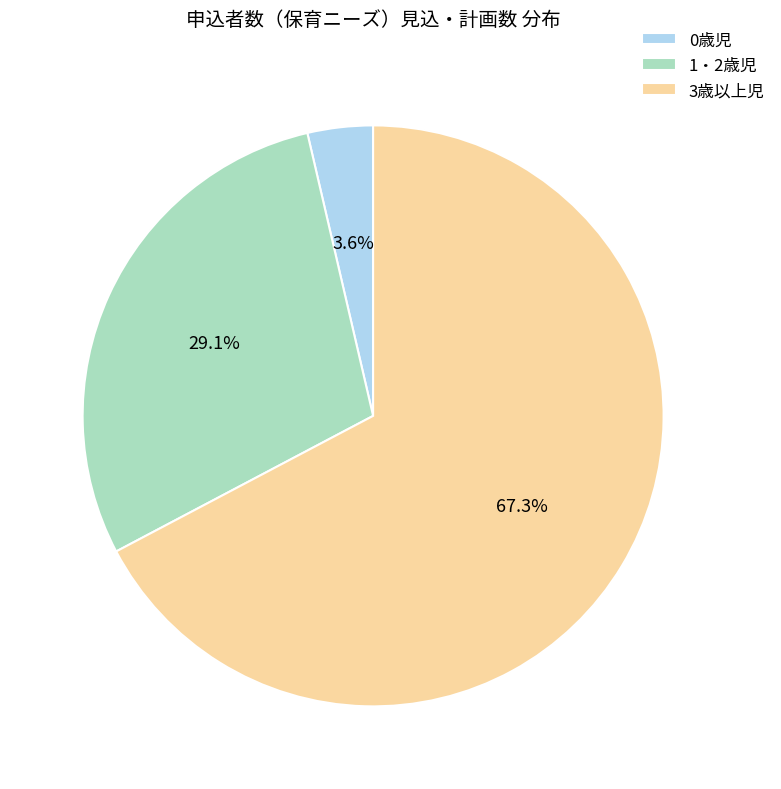

To the nearest percent, what is the average slice percentage?

33%